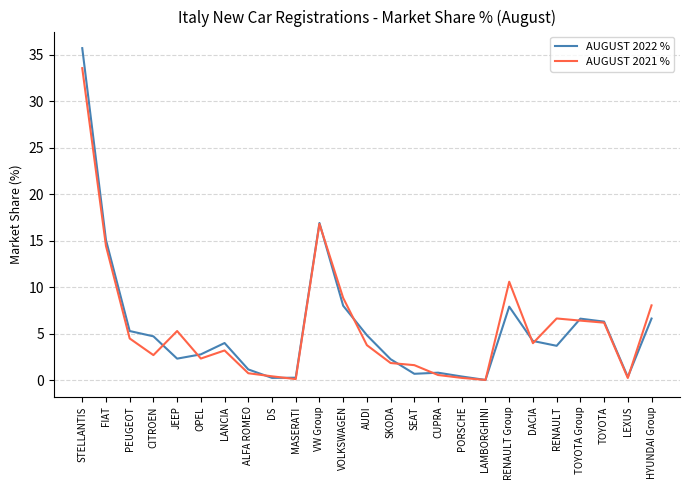

At which label does AUGUST 2021 % first exceed 3?

STELLANTIS